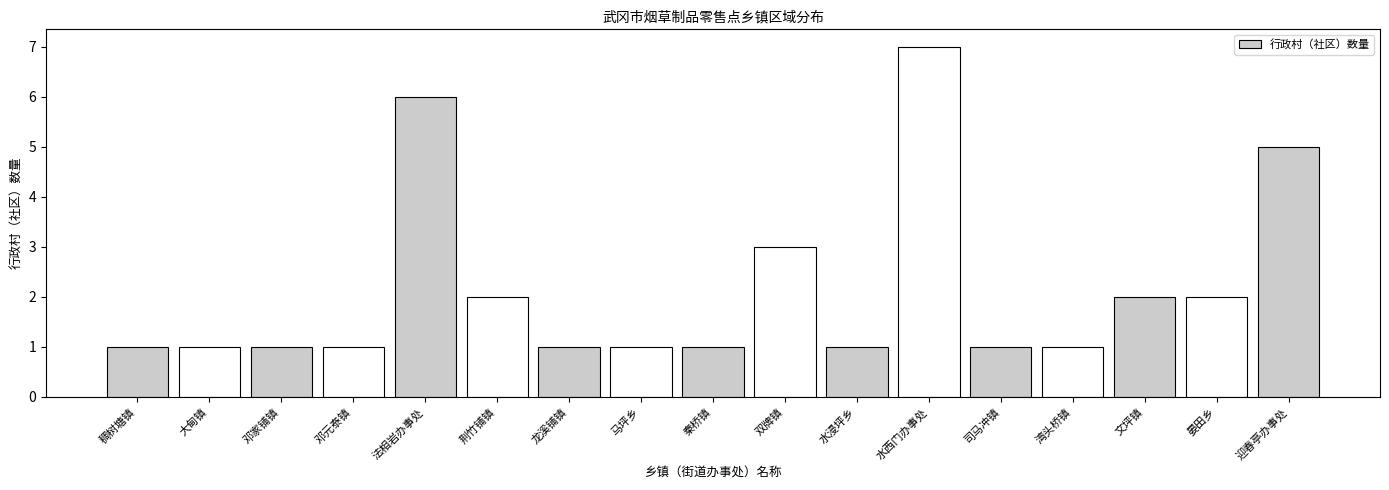

Reading left to right, transcribe all the data shown in this chart.

1	1	1	1	6	2	1	1	1	3	1	7	1	1	2	2	5